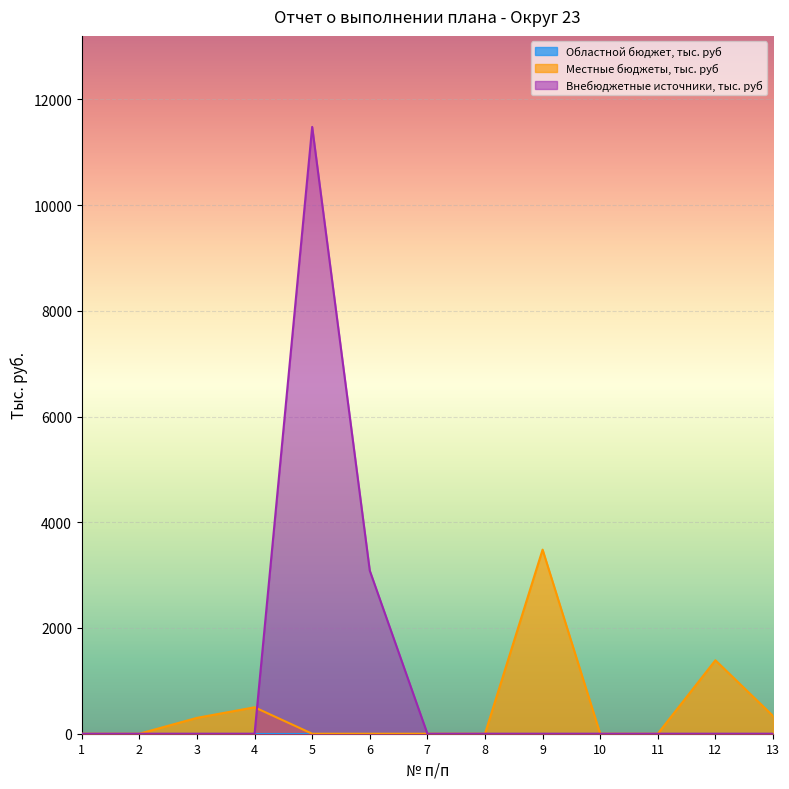

List the series in order of their peak value, highest first.

Внебюджетные источники, тыс. руб, Местные бюджеты, тыс. руб